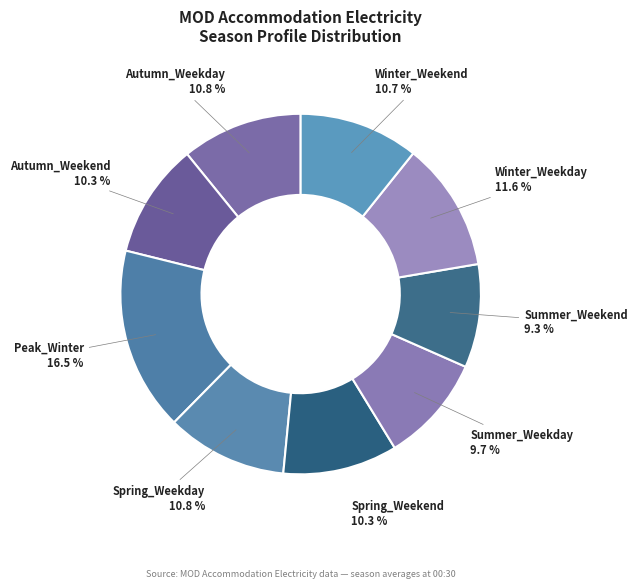

To the nearest percent, what is the difference between the largest and smallest slice percentages?

7%